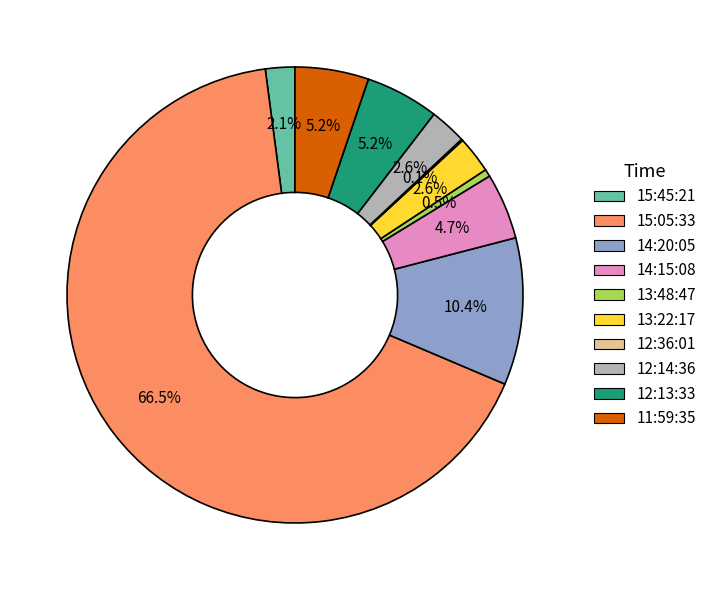

Is 15:05:33 the majority of the pie?

Yes